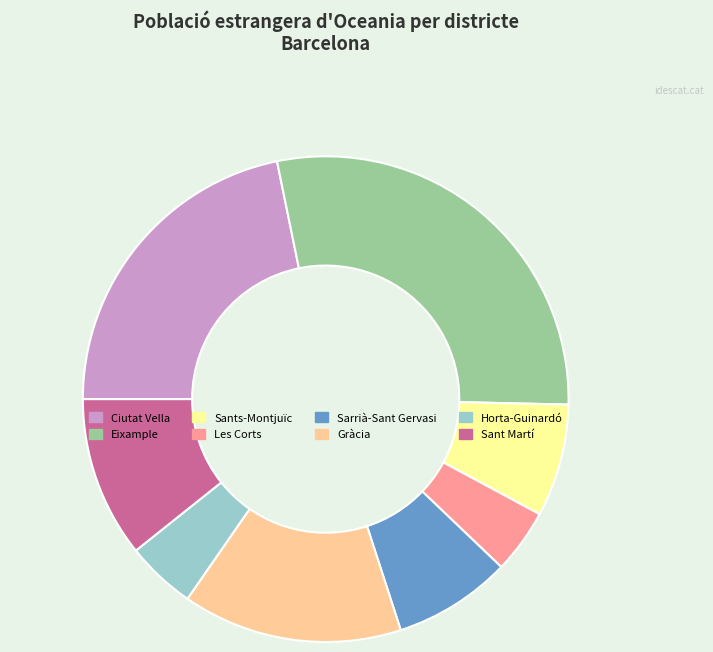

Combined, do Gràcia and Sarrià-Sant Gervasi account for over 50%?

No